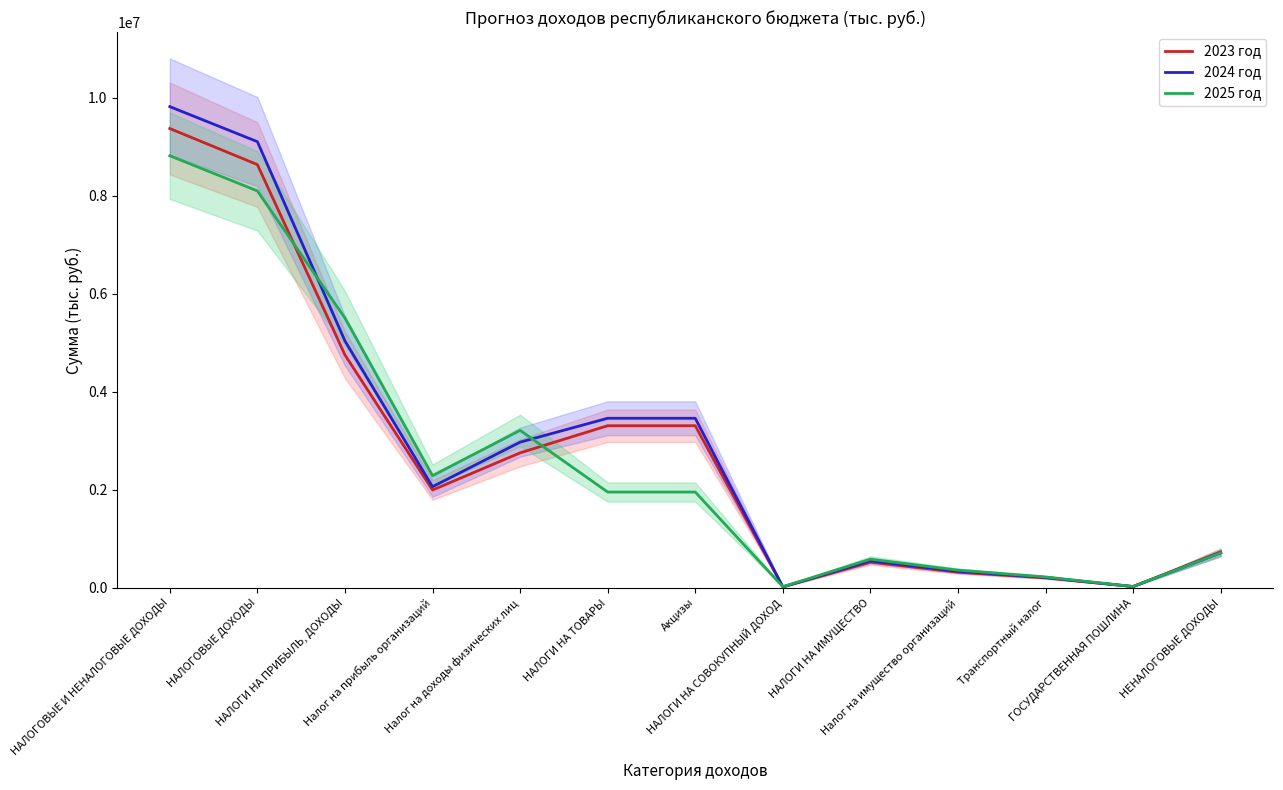

What is the average value of the 2025 год series?

2599306.5